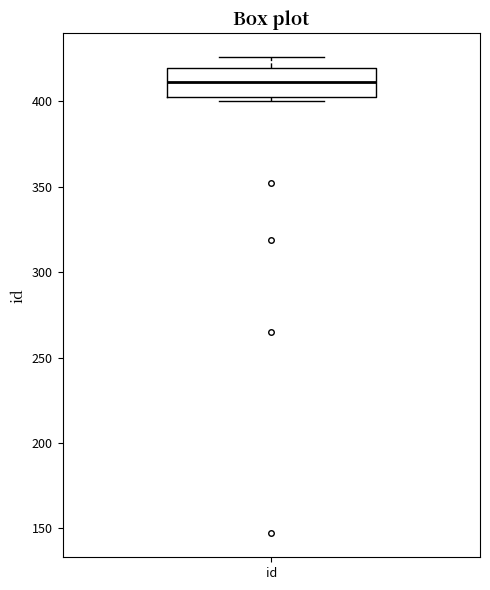

Transcribe this box plot: give where the median line is, the range the box spans, and where the two whiskers end, as read against the y-axis. The values are not printed on the chart, so give them approximately, as read against the axis.

median 410, box 405 to 420, whiskers 400 to 425